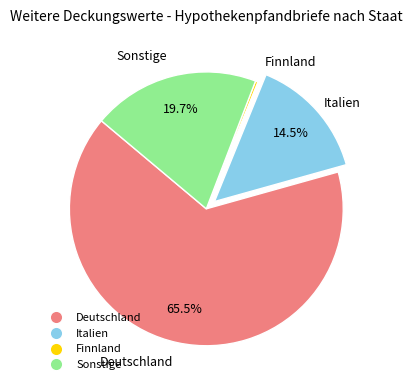

Is there any slice that represents more than half of the pie?

Yes